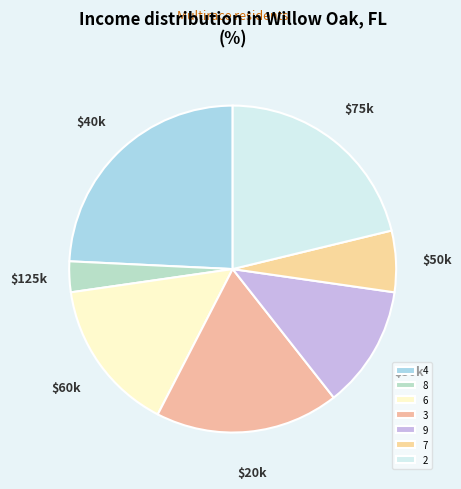

To the nearest percent, what portion does 4 represent?

24%